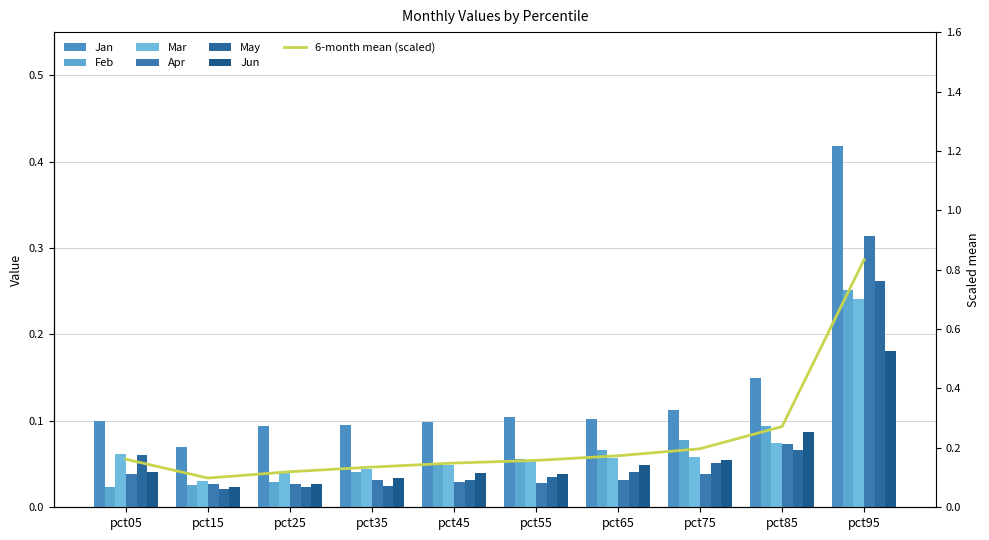

How many Jan values are between 0 and 1?

10